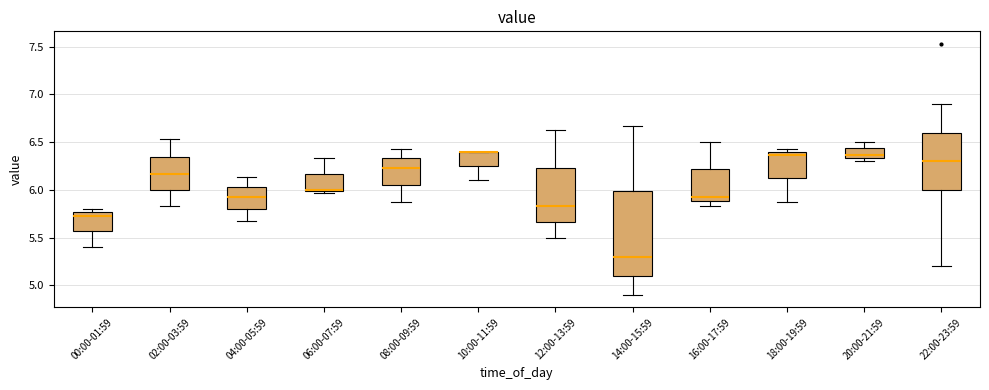

Where is the upper edge of the box for 20:00-21:59 on the y-axis? The values are not printed on the chart, so give them approximately, as read against the axis.

6.45